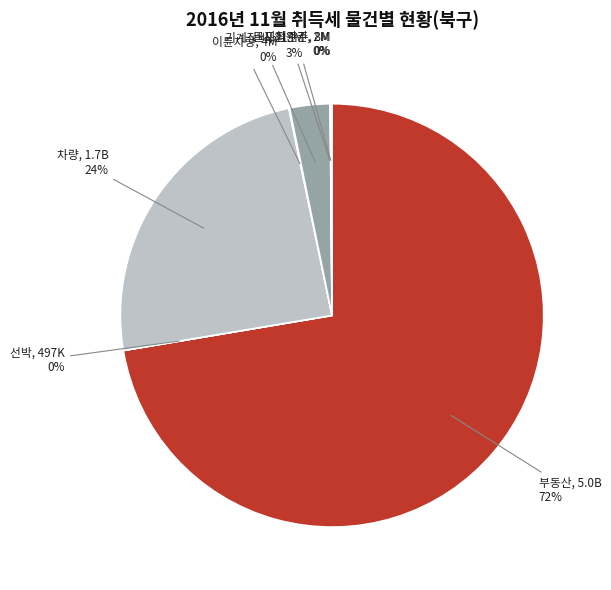

Is there any slice that represents more than half of the pie?

Yes